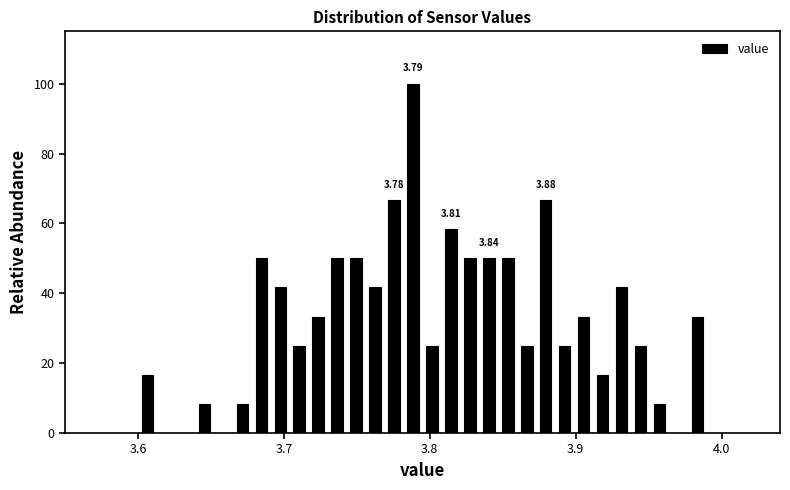

Around what value on the x-axis is the tallest bar? Give the approximate position of its centre, as read against the axis.

3.79